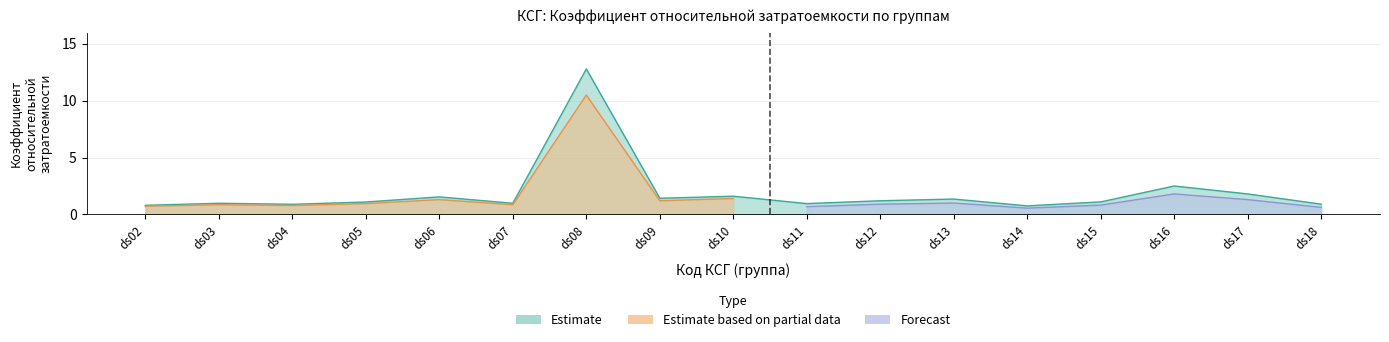

List the labels in order of Estimate value, largest first.

ds08, ds16, ds17, ds10, ds06, ds09, ds13, ds12, ds15, ds05, ds03, ds07, ds11, ds18, ds04, ds02, ds14